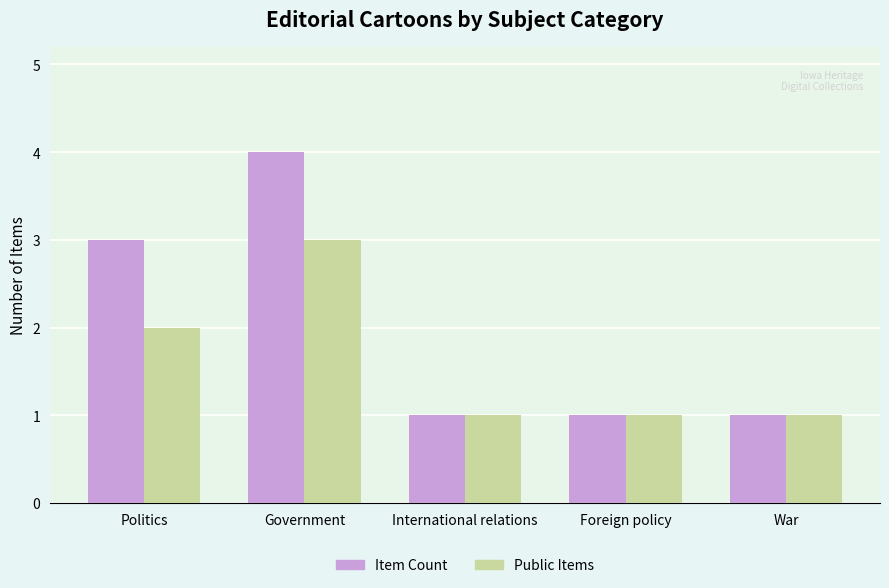

What is the difference between the maximum and minimum values in the Public Items series?

2